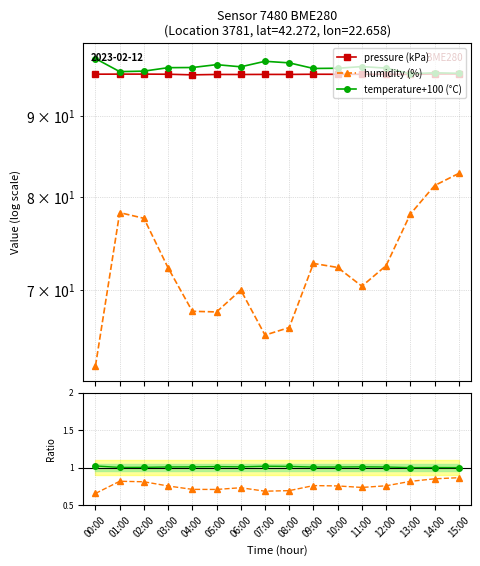

What is the label of the 4th point from the left?

03:00